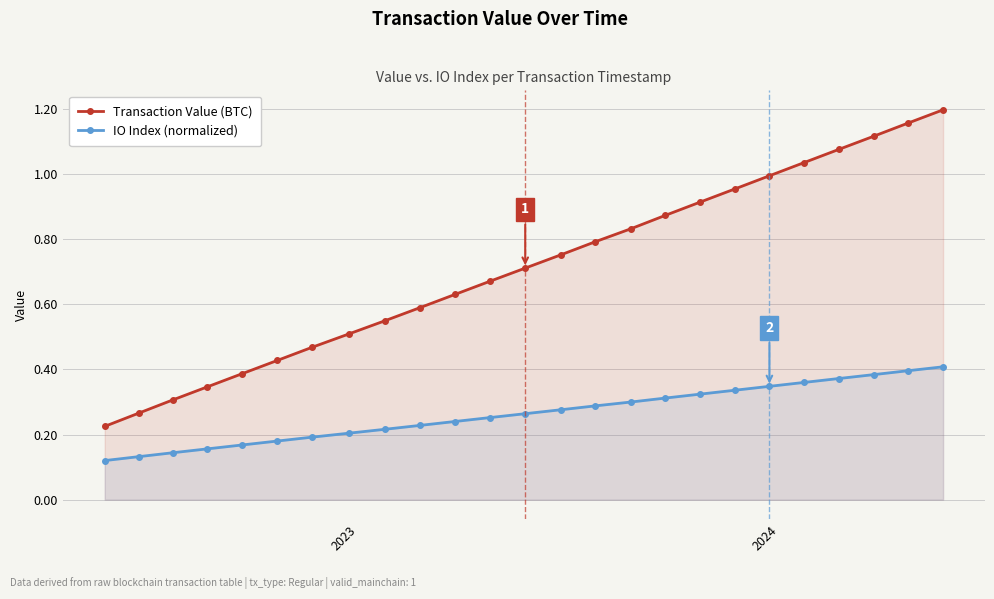

Reading left to right, transcribe all the data shown in this chart.

Transaction Value (BTC): 0.2	0.3	0.3	0.3	0.4	0.4	0.5	0.5	0.5	0.6	0.6	0.7	0.7	0.8	0.8	0.8	0.9	0.9	1.0	1.0	1.0	1.1	1.1	1.2	1.2
IO Index (normalized): 0.1	0.1	0.1	0.2	0.2	0.2	0.2	0.2	0.2	0.2	0.2	0.3	0.3	0.3	0.3	0.3	0.3	0.3	0.3	0.3	0.4	0.4	0.4	0.4	0.4